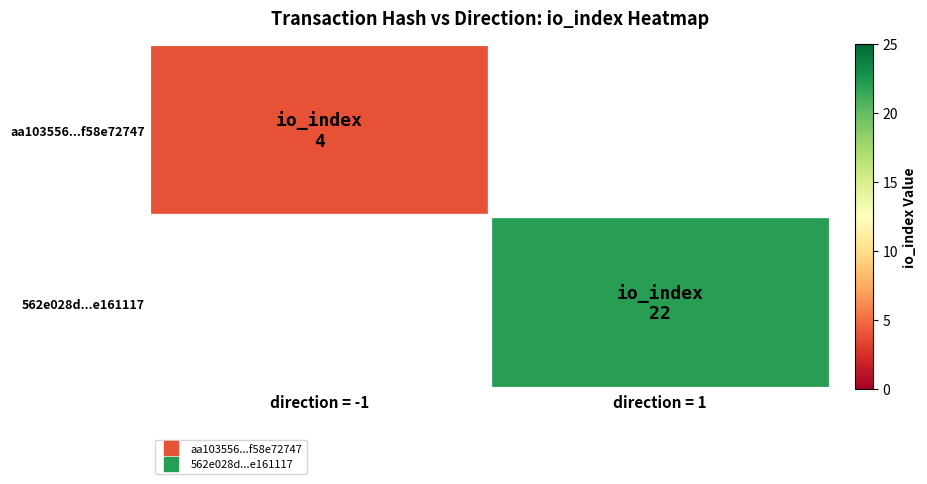

What is the maximum value shown in the chart?

22.0